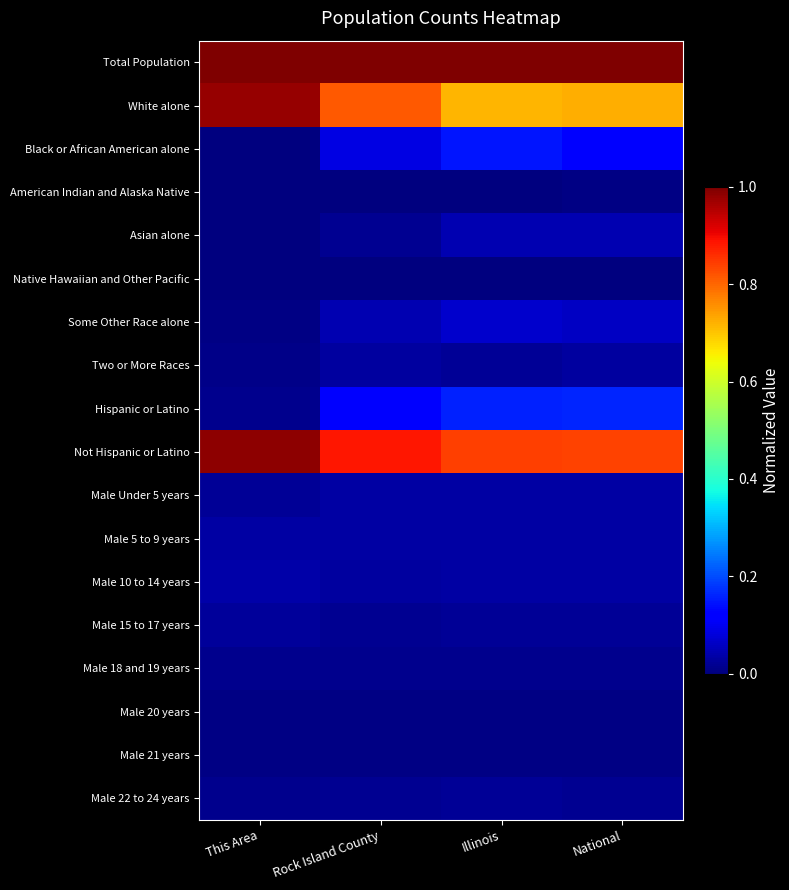

At Illinois, list the series in order from smallest to largest.

Native Hawaiian and Other Pacific, American Indian and Alaska Native, Male 21 years, Male 20 years, Male 18 and 19 years, Male 22 to 24 years, Male 15 to 17 years, Two or More Races, Male Under 5 years, Male 5 to 9 years, Male 10 to 14 years, Asian alone, Some Other Race alone, Black or African American alone, Hispanic or Latino, White alone, Not Hispanic or Latino, Total Population